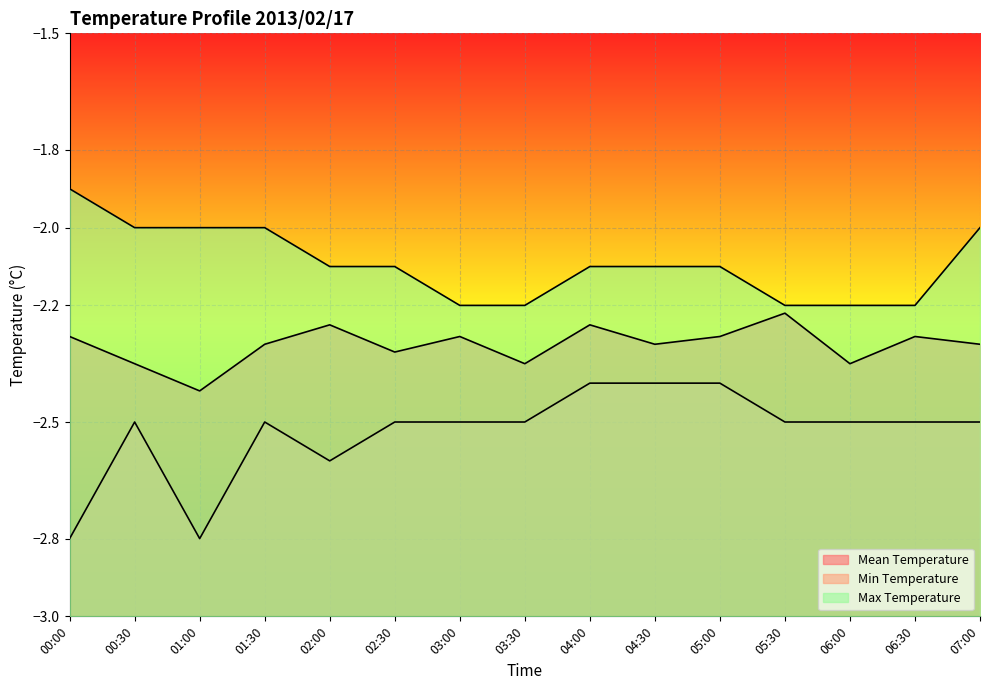

Between 05:30 and 06:30, which series saw the biggest shift?

Mean Temperature